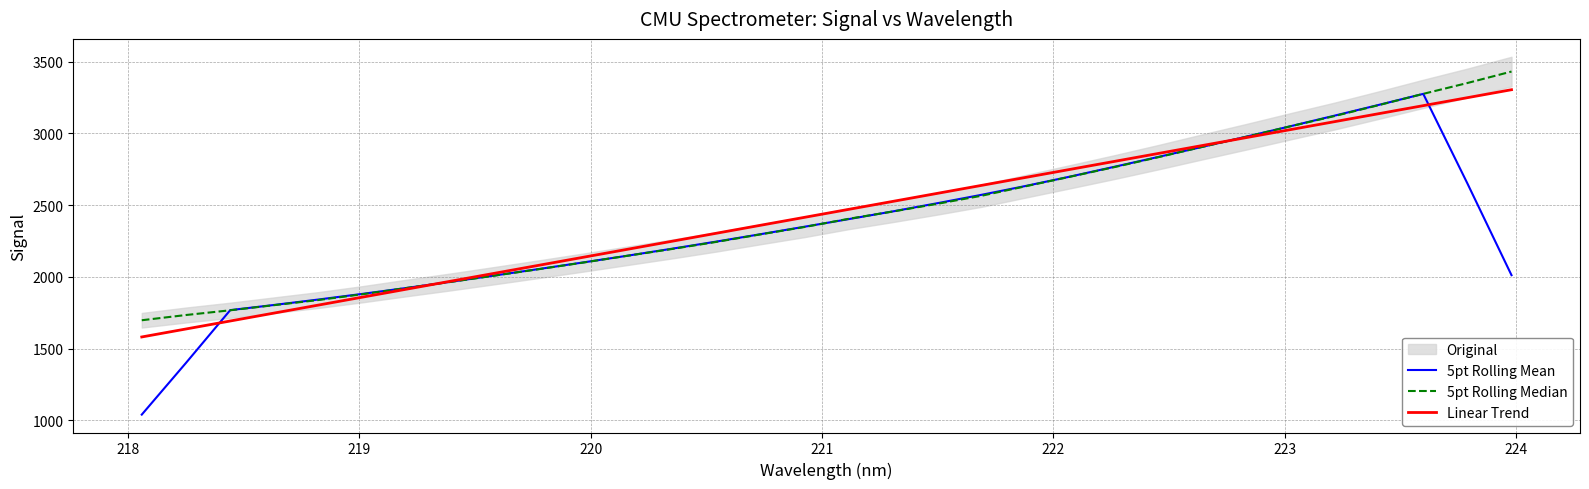

What is the highest value of the 5pt Rolling Mean series?

3274.7